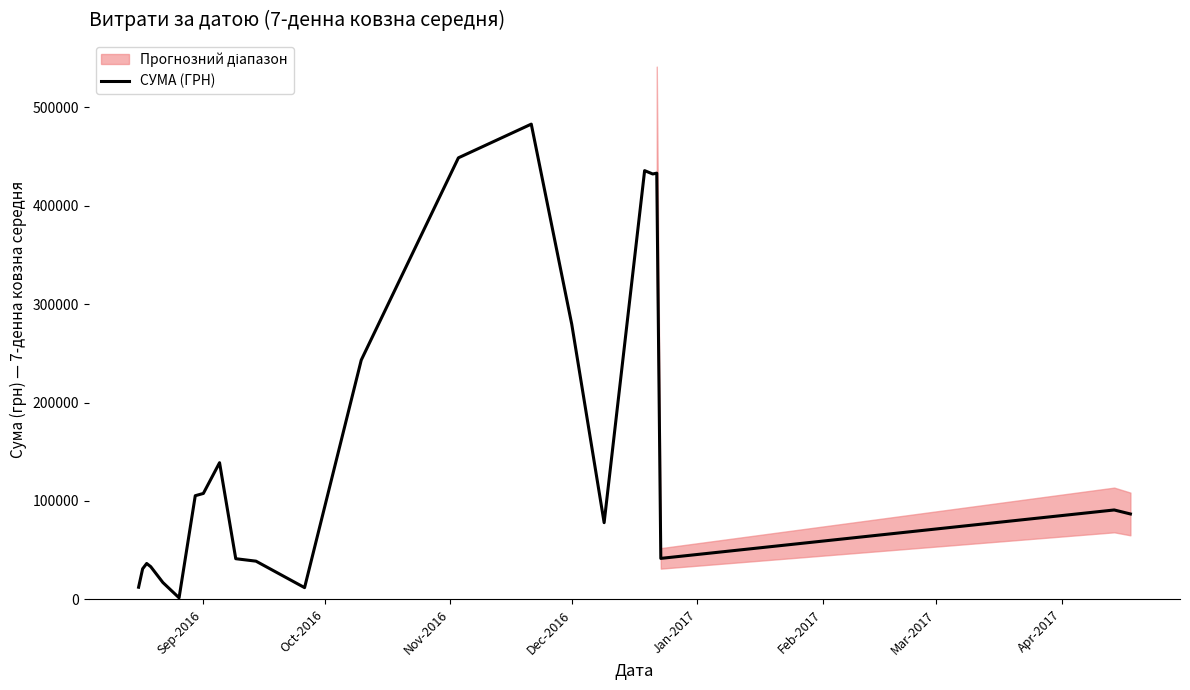

What is the highest value of the СУМА (ГРН) series?

482842.5